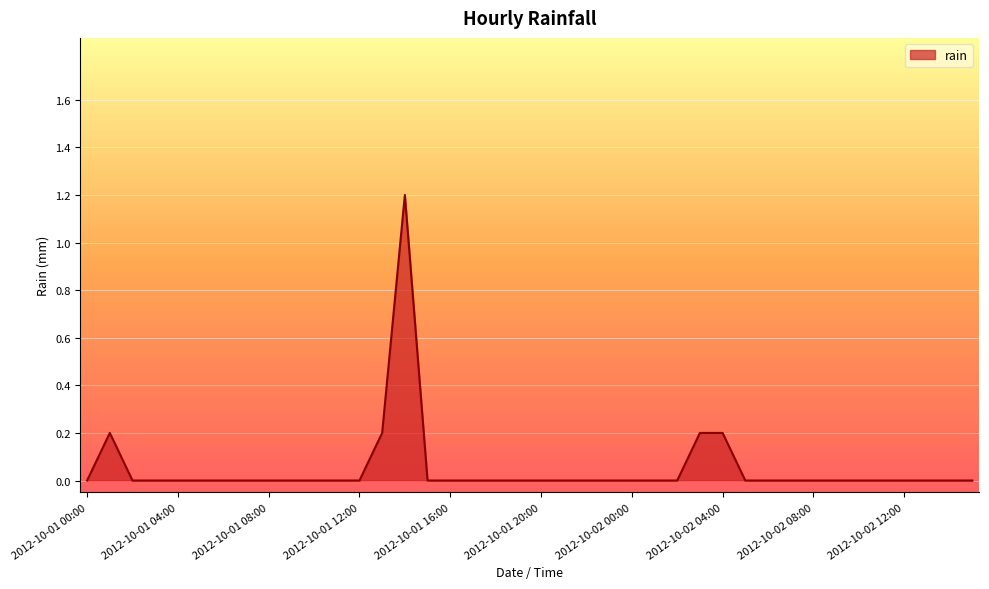

What is the difference between the maximum and minimum values?

1.2